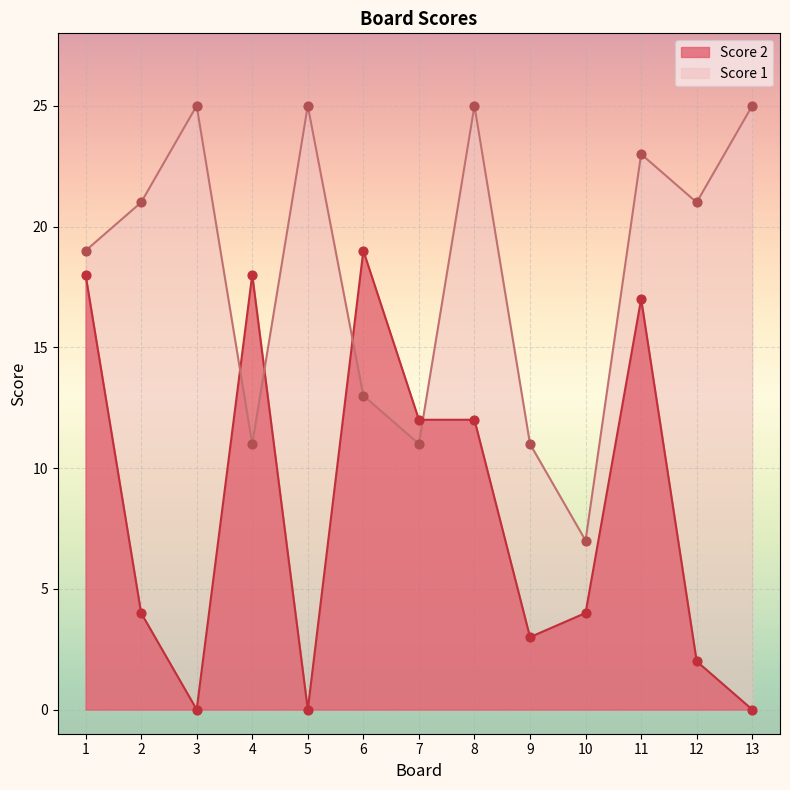

At how many categories does at least one series exceed 1?

13